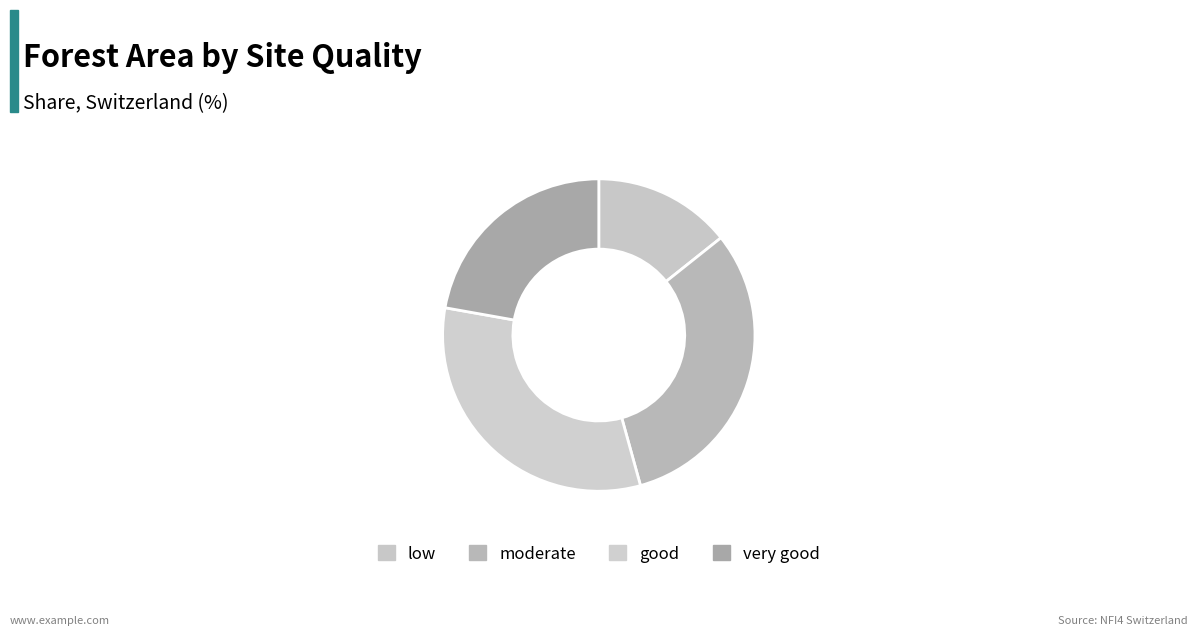

How many slices are in this pie chart?

4